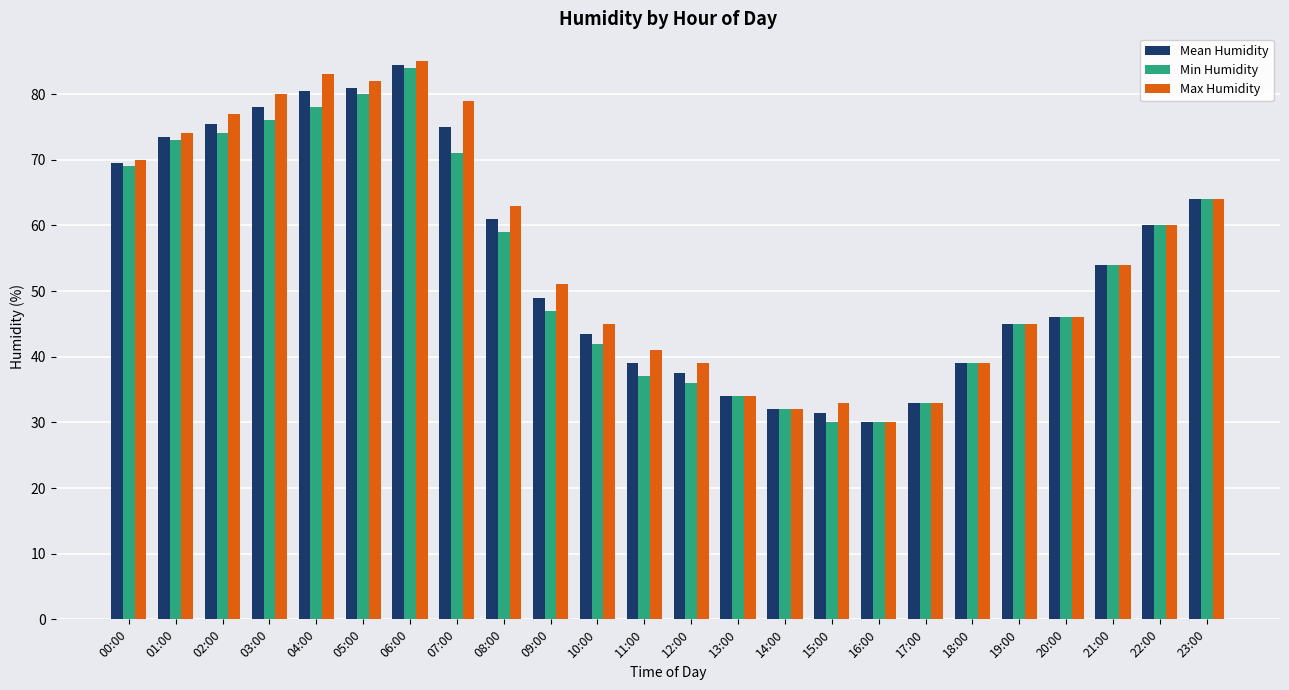

Reading left to right, what are all the values shown in this chart?

Mean Humidity: 00:00=69.5	01:00=73.5	02:00=75.5	03:00=78.0	04:00=80.5	05:00=81.0	06:00=84.5	07:00=75.0	08:00=61.0	09:00=49.0	10:00=43.5	11:00=39.0	12:00=37.5	13:00=34.0	14:00=32.0	15:00=31.5	16:00=30.0	17:00=33.0	18:00=39.0	19:00=45.0	20:00=46.0	21:00=54.0	22:00=60.0	23:00=64.0
Min Humidity: 00:00=69.0	01:00=73.0	02:00=74.0	03:00=76.0	04:00=78.0	05:00=80.0	06:00=84.0	07:00=71.0	08:00=59.0	09:00=47.0	10:00=42.0	11:00=37.0	12:00=36.0	13:00=34.0	14:00=32.0	15:00=30.0	16:00=30.0	17:00=33.0	18:00=39.0	19:00=45.0	20:00=46.0	21:00=54.0	22:00=60.0	23:00=64.0
Max Humidity: 00:00=70.0	01:00=74.0	02:00=77.0	03:00=80.0	04:00=83.0	05:00=82.0	06:00=85.0	07:00=79.0	08:00=63.0	09:00=51.0	10:00=45.0	11:00=41.0	12:00=39.0	13:00=34.0	14:00=32.0	15:00=33.0	16:00=30.0	17:00=33.0	18:00=39.0	19:00=45.0	20:00=46.0	21:00=54.0	22:00=60.0	23:00=64.0